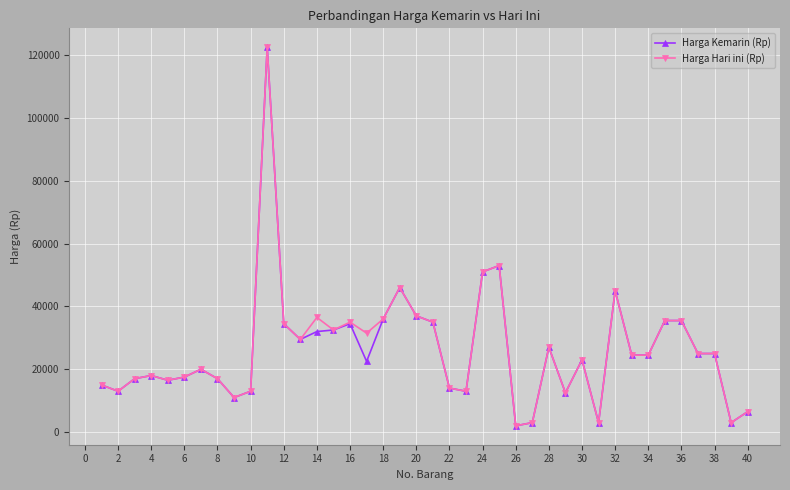

How many distinct data groups are displayed?

2